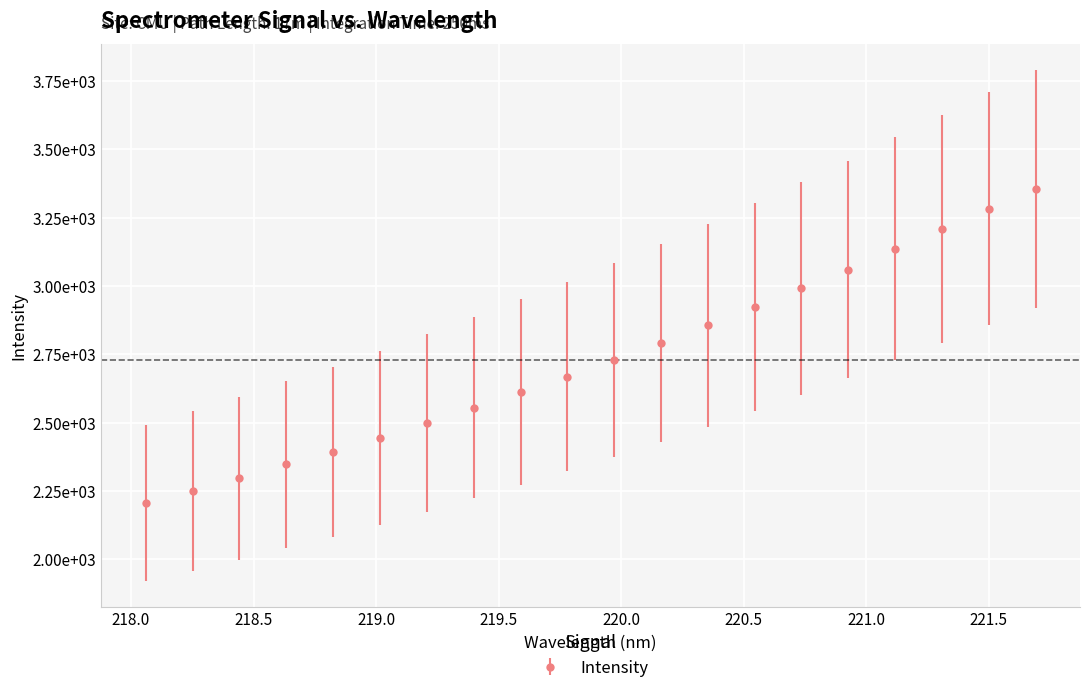

Does the chart have visible grid lines?

Yes